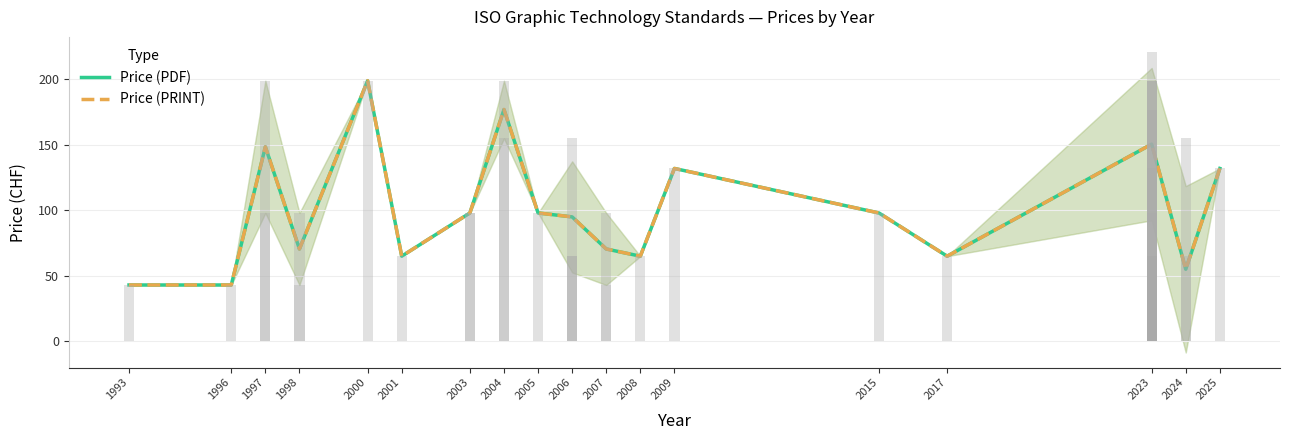

What is the sum of the Price (PRINT) values at 1993 and 1997?

191.5